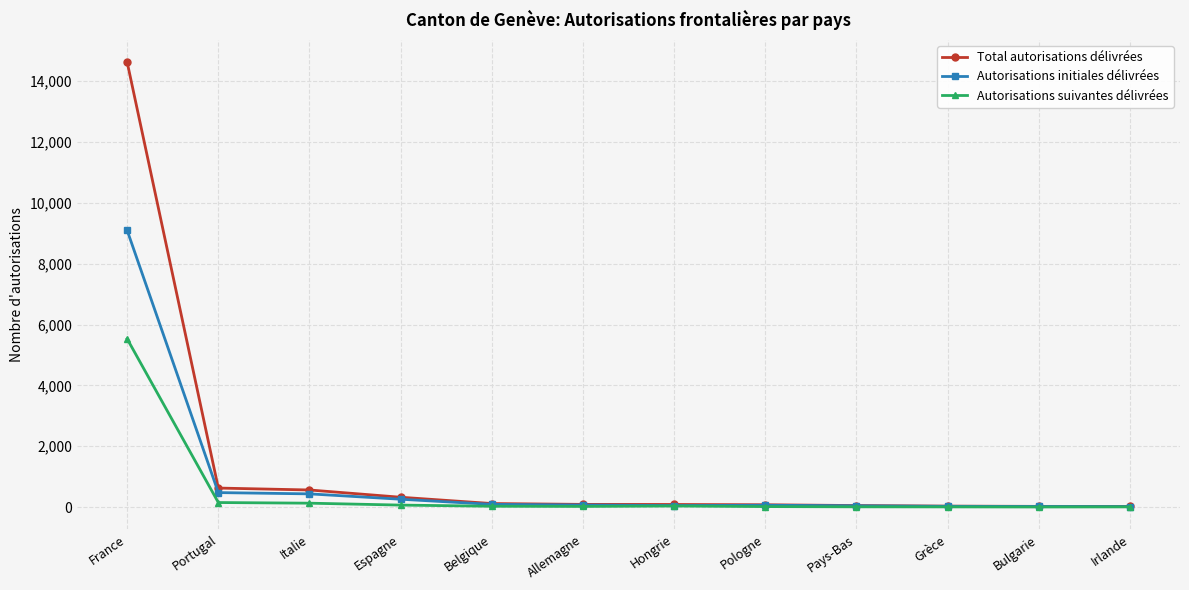

What position from the right is Espagne?

9